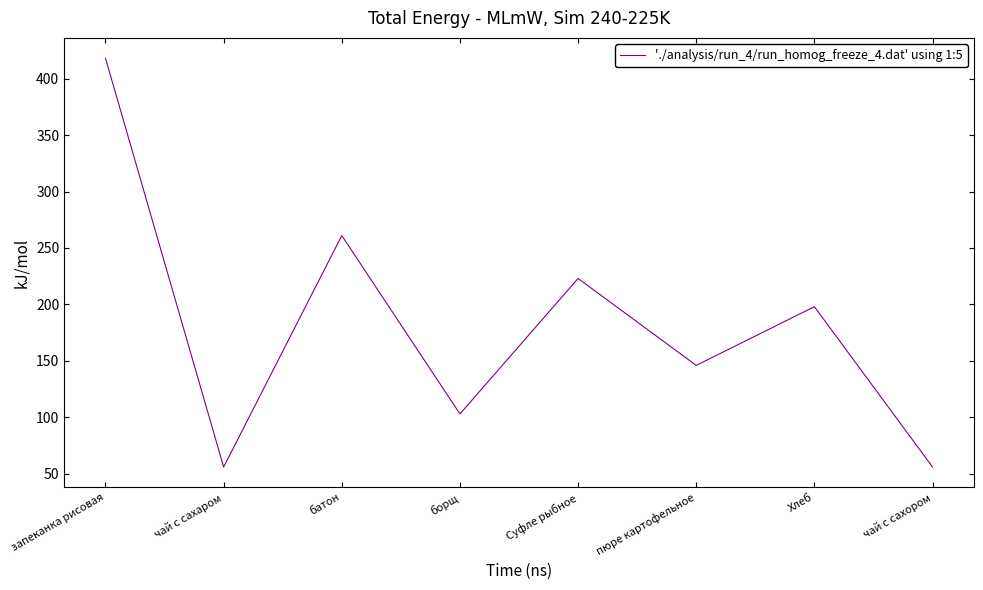

What position from the right is борщ?

5